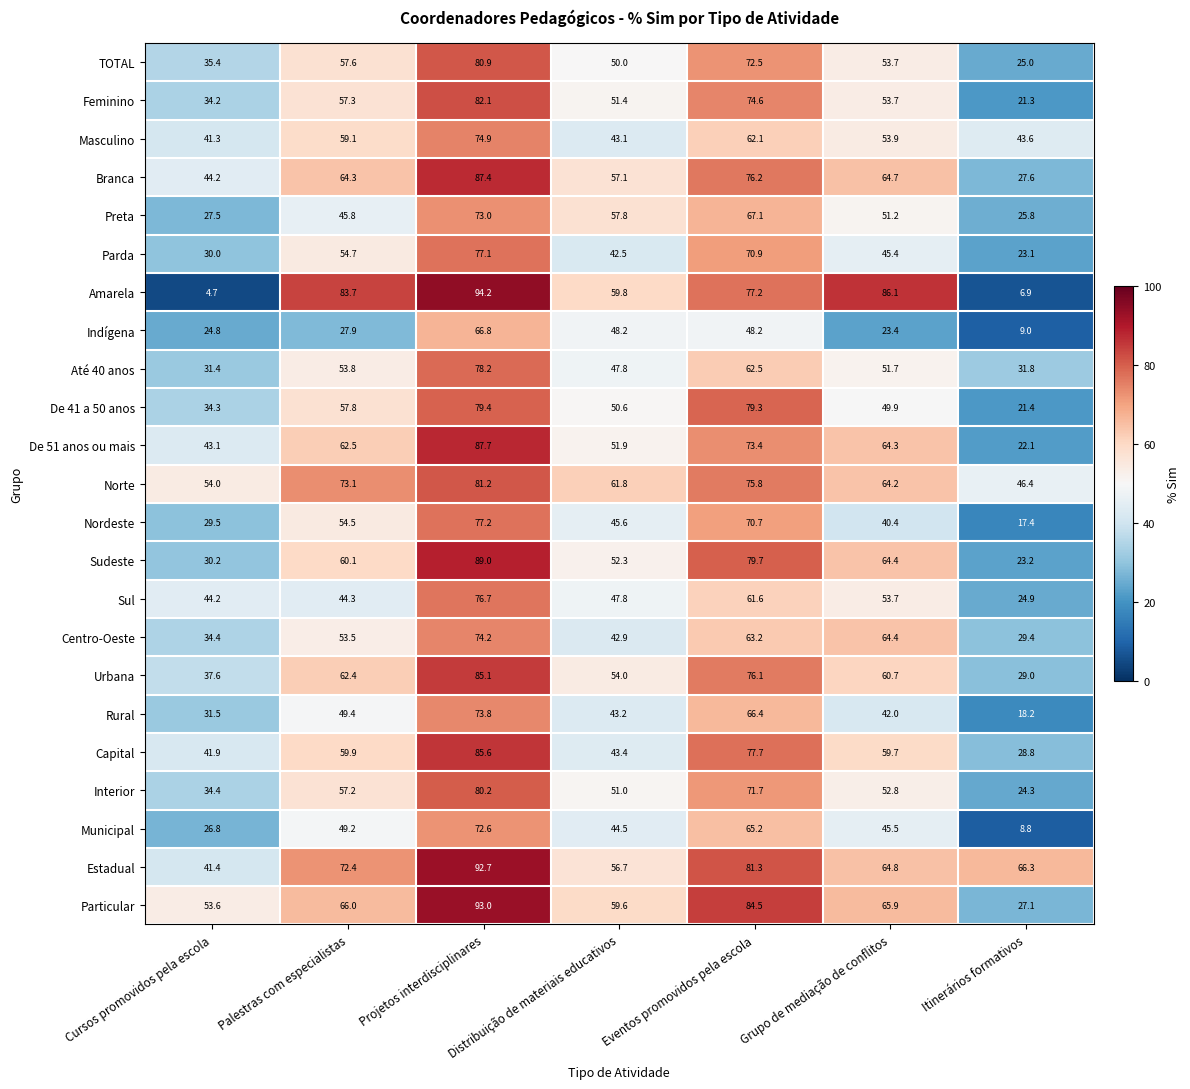

At which label does Centro-Oeste reach its minimum?

Itinerários formativos